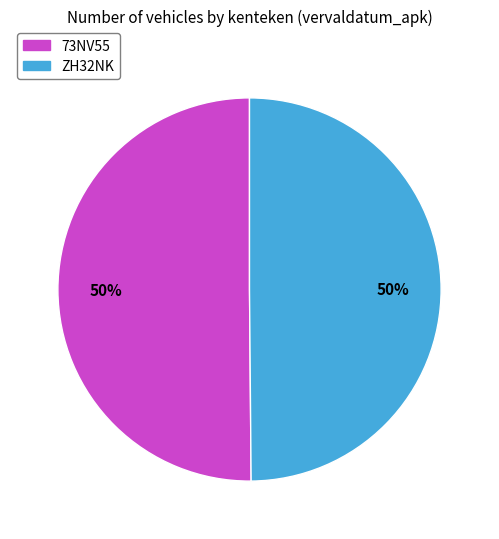

Approximately how many times larger is the value at 73NV55 compared to ZH32NK?

1.0